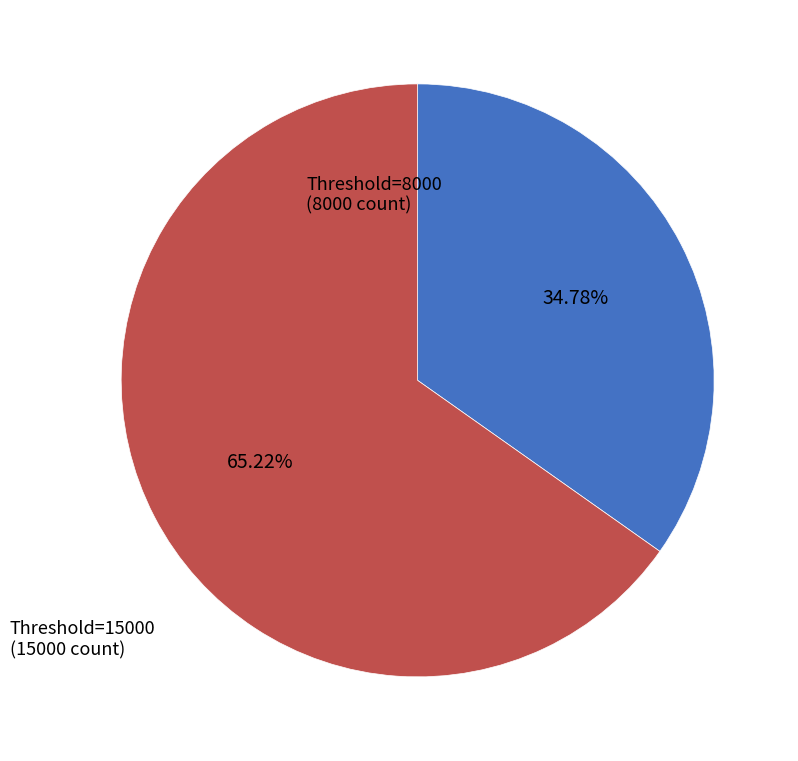

Does any single category account for the majority?

Yes